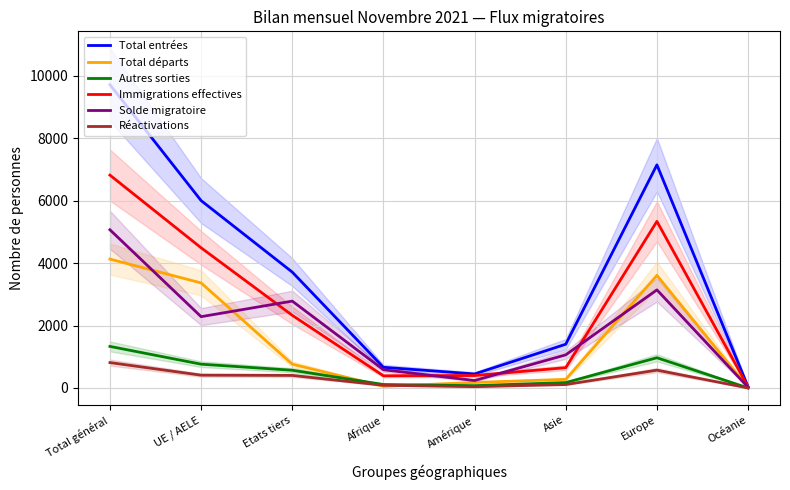

Where is the first local maximum for Solde migratoire?

Etats tiers